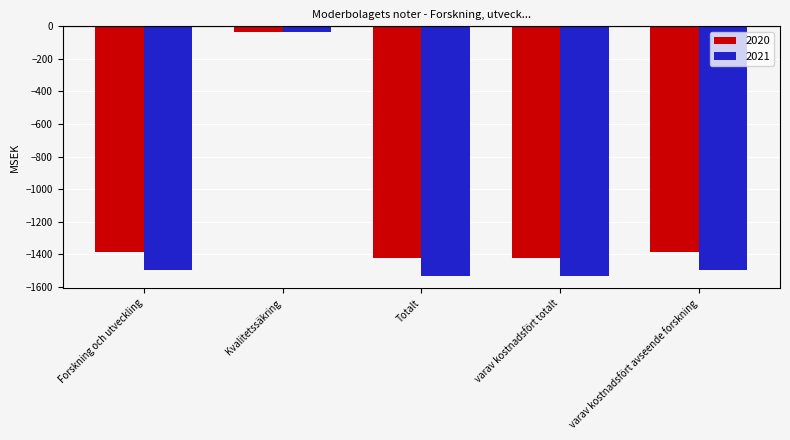

The value of 2021 at varav kostnadsfört totalt is -2656. True or false?

False